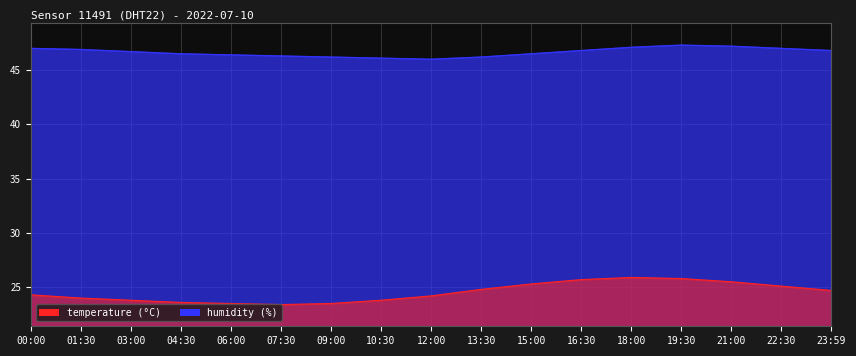

What is the sum of all humidity values?

793.0